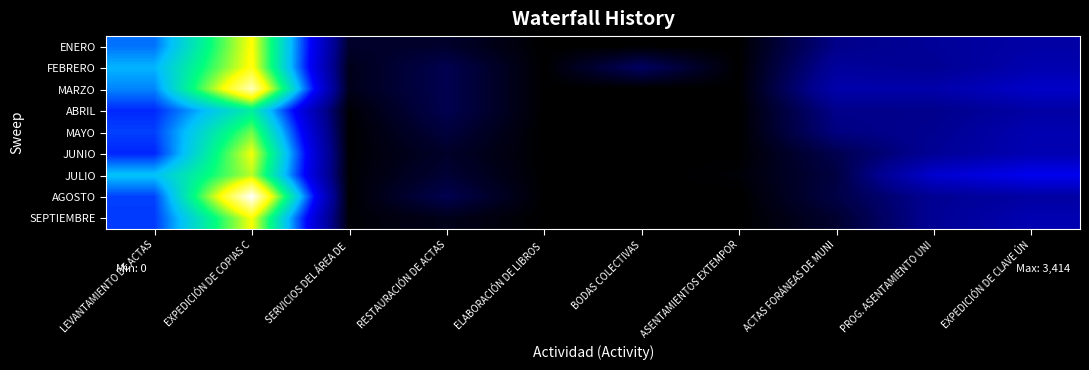

What is the total value across all series at BODAS COLECTIVAS?

370